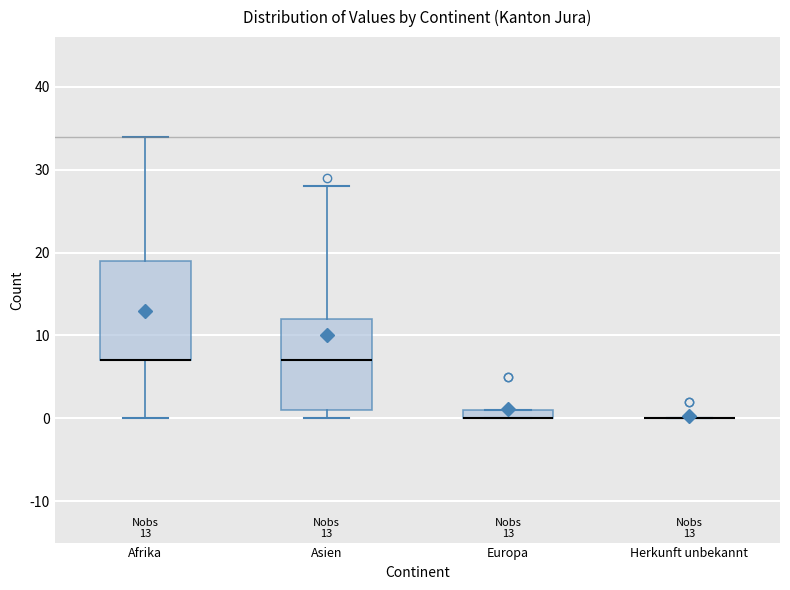

Which box is the tallest, from its lower edge to its upper edge?

Afrika